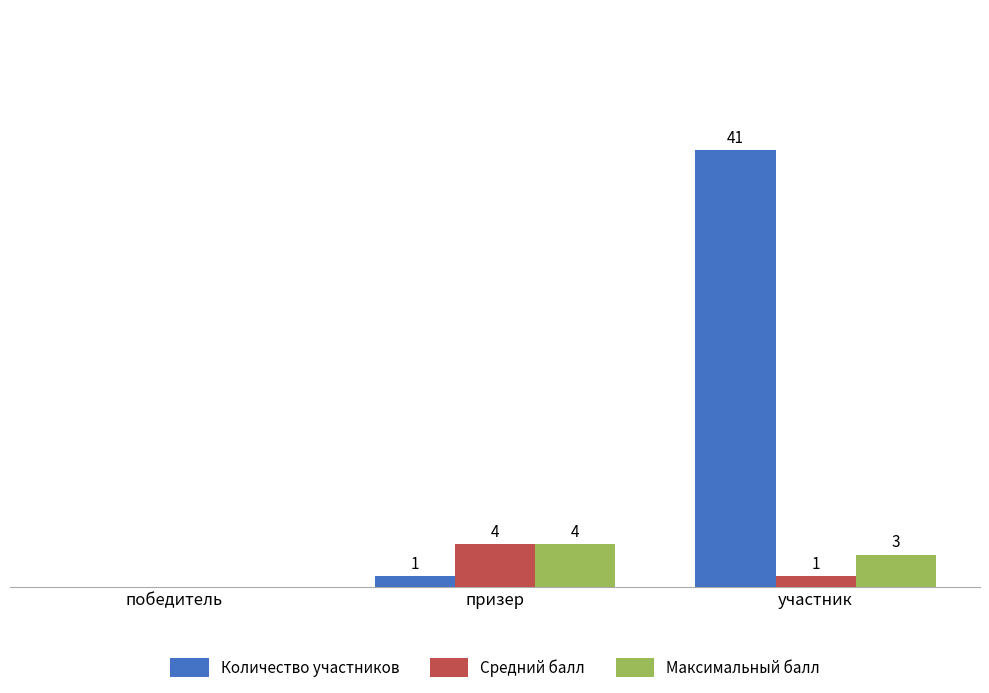

What are all the series names shown in the legend?

Количество участников, Средний балл, Максимальный балл